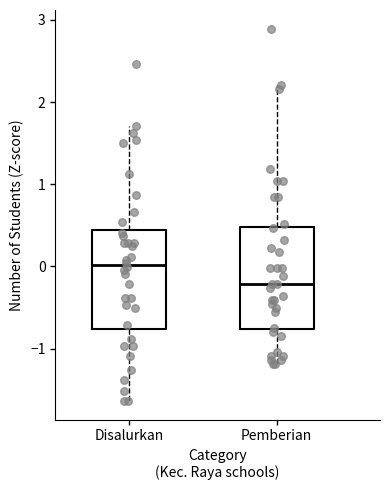

Which box has the lowest median line?

Pemberian